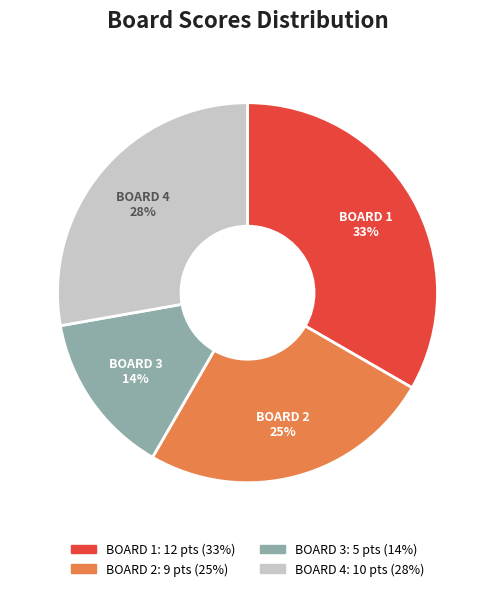

Which category has the biggest portion of the pie?

BOARD 1